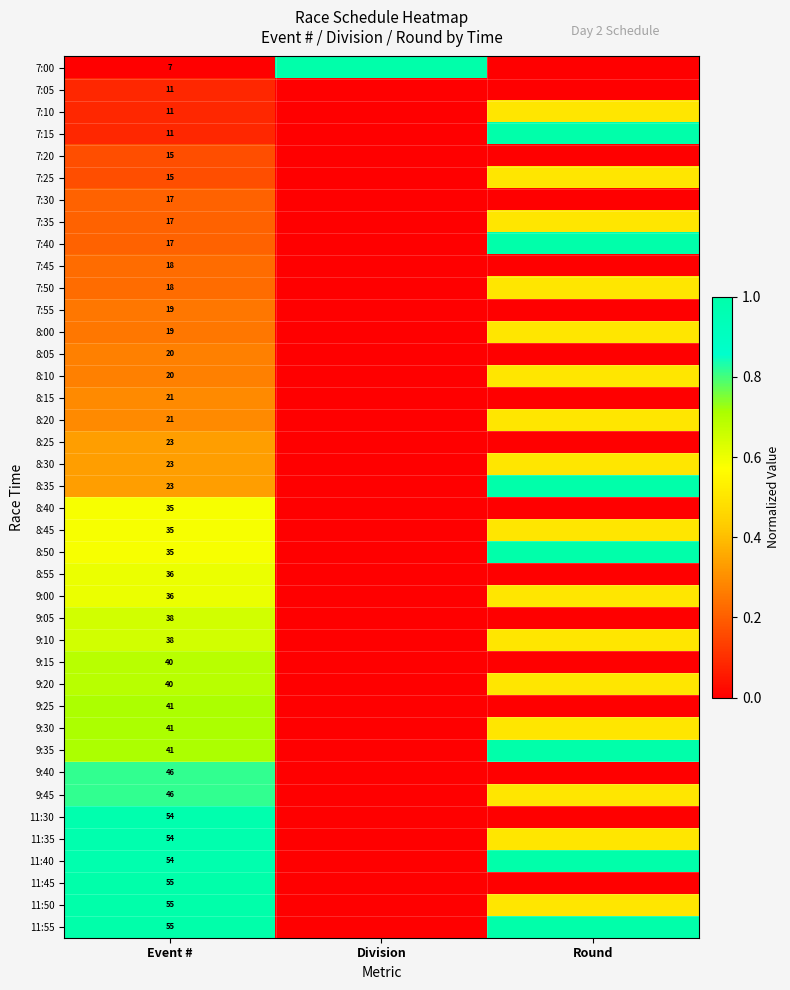

The 7:55 series shows 25.5 at Event #. True or false?

False